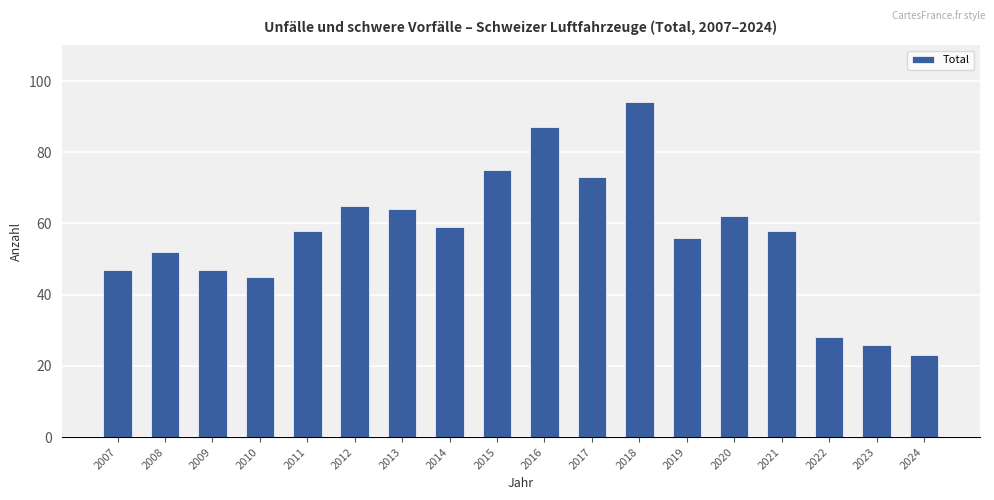

What is the change in value from 2008 to 2022?

-24